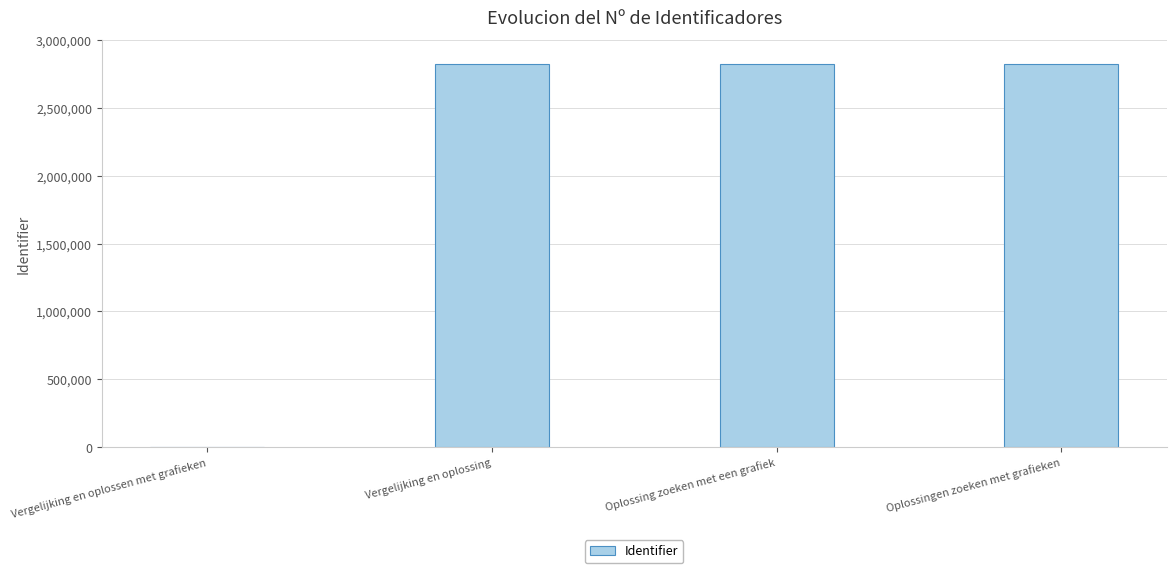

What is the change in value from Vergelijking en oplossen met grafieken to Vergelijking en oplossing?

+2821242